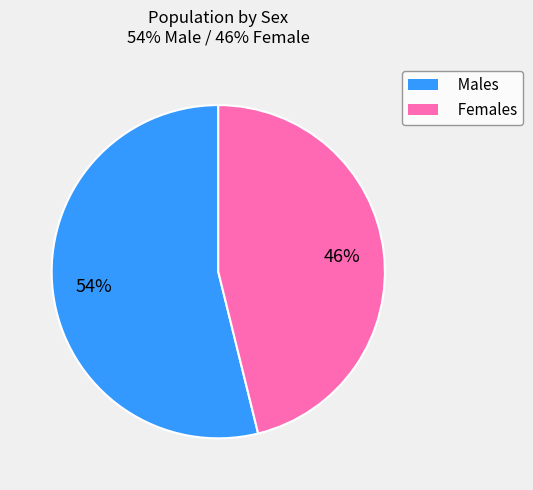

Do Females and Males together represent more than half of the pie?

Yes